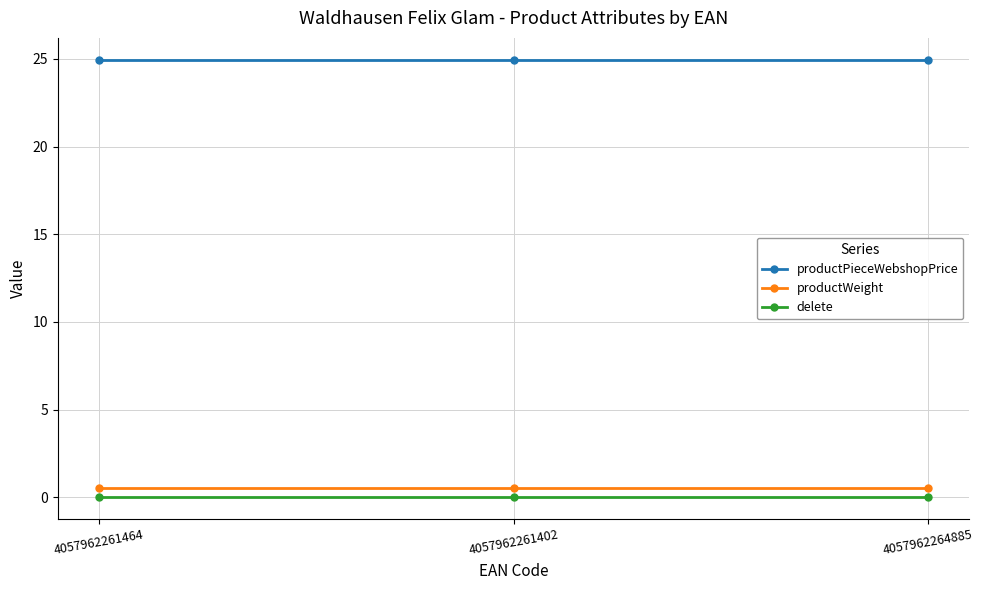

Which series has the largest total across all categories?

productPieceWebshopPrice